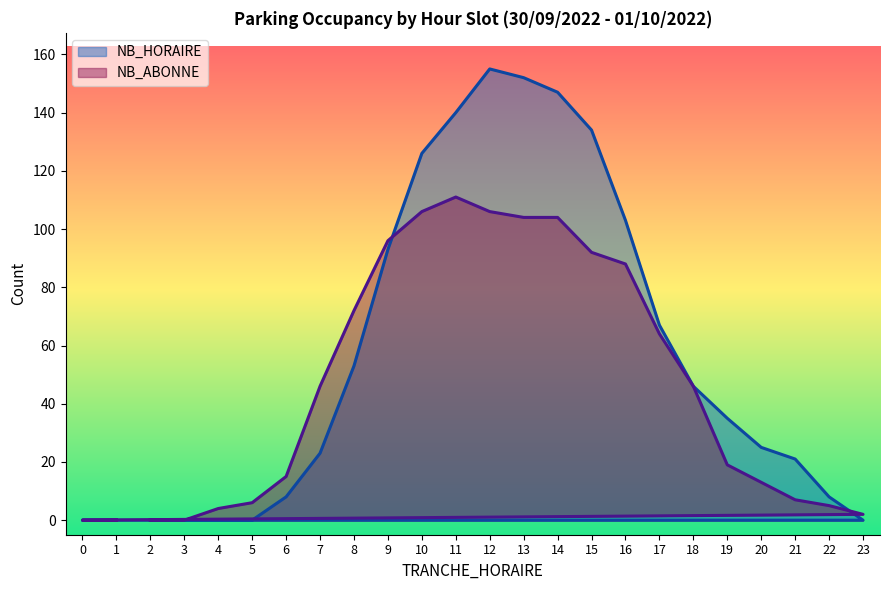

At which label does NB_HORAIRE reach its minimum?

2